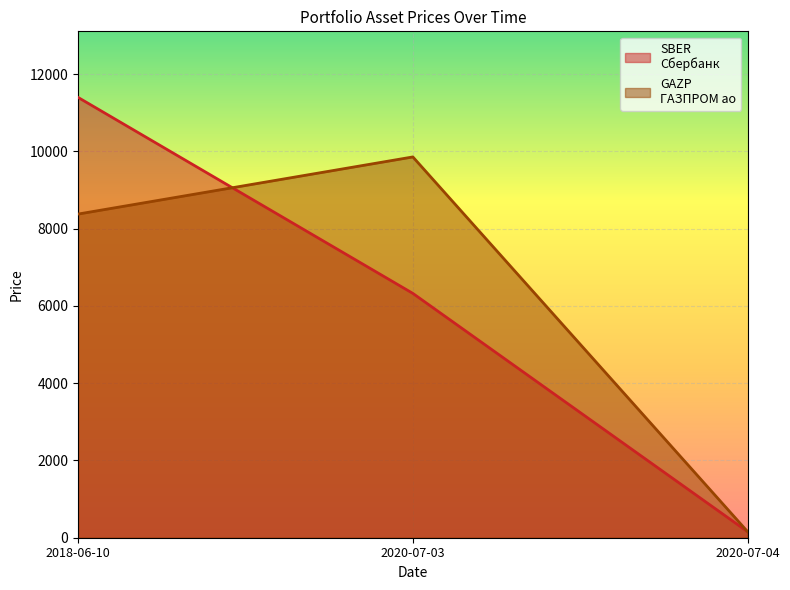

What is the difference between the SBER
Сбербанк values at 2020-07-03 and 2020-07-04?

6171.2